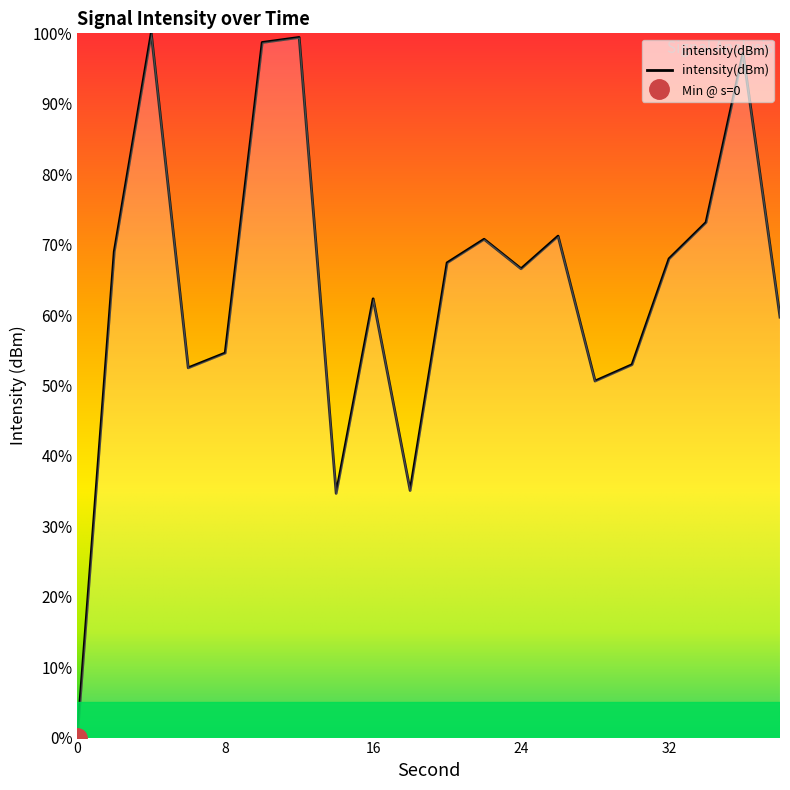

Which has a higher value, 14 or 8?

8